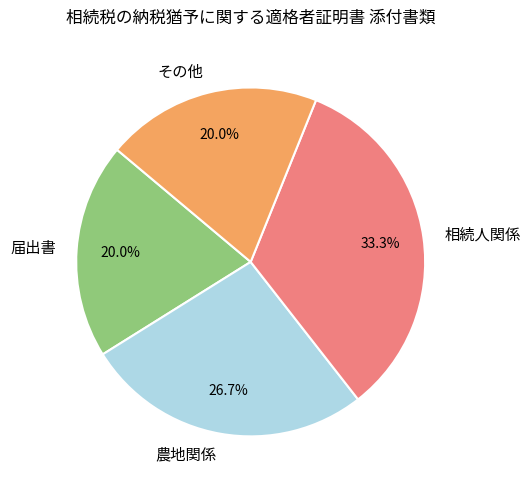

What is the largest slice in the pie chart?

相続人関係